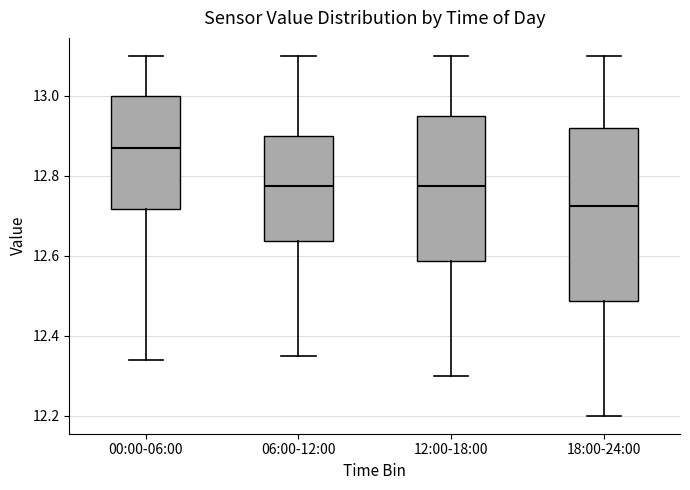

Which box's median line is the lowest?

18:00-24:00